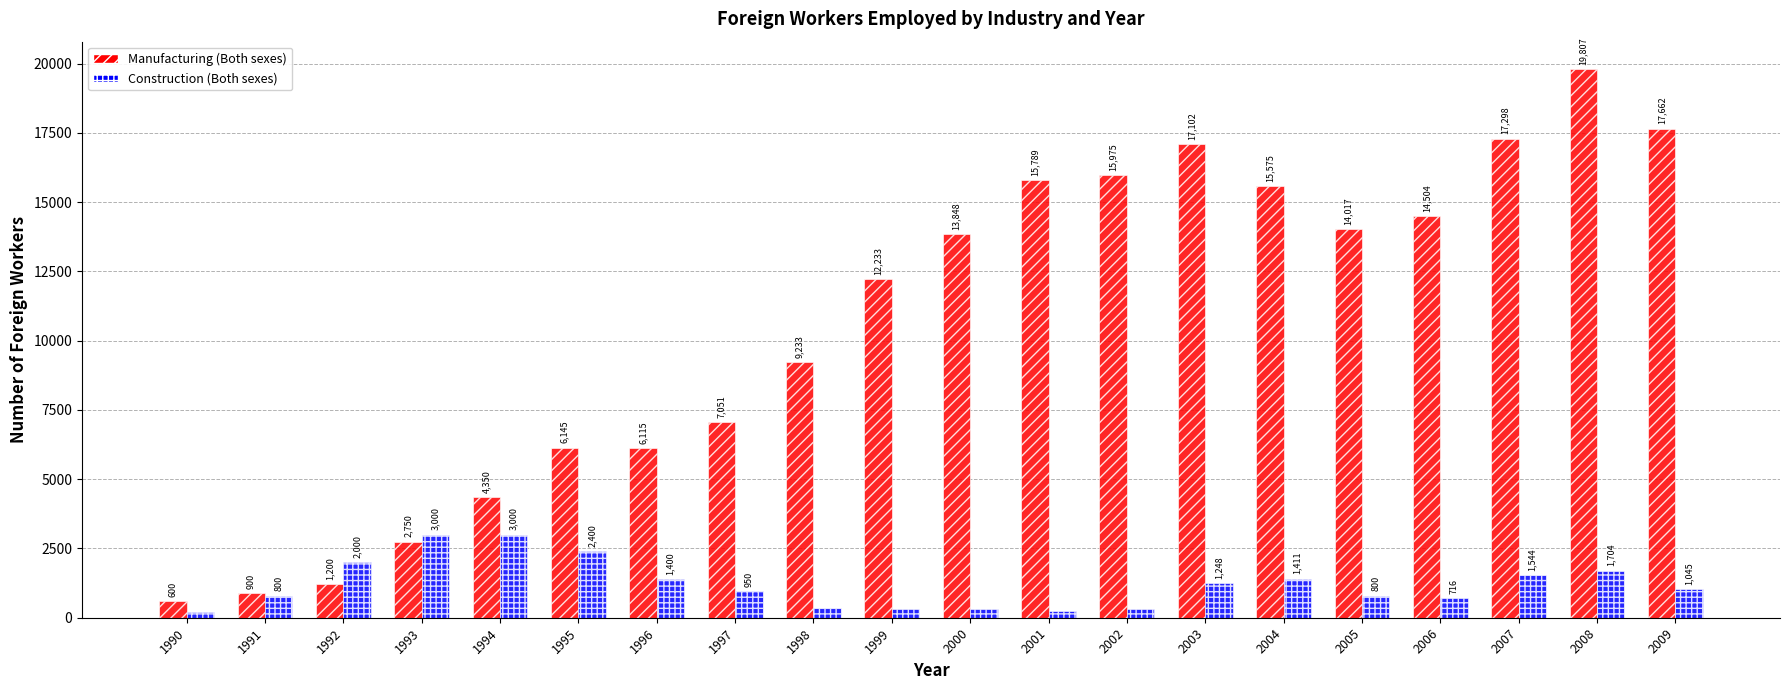

What is the difference between the highest and lowest values at 2007?

15754